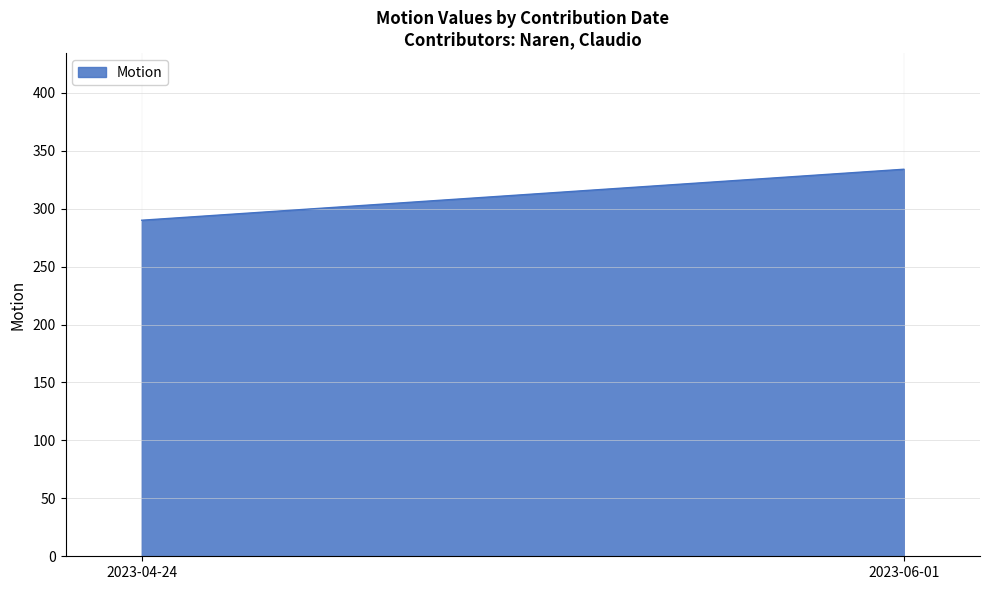

Reading left to right, list all the values displayed in this chart.

2023-04-24=290	2023-06-01=334